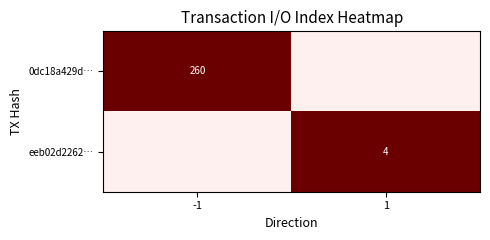

Is it true that 0dc18a429d… equals 402 at -1?

False